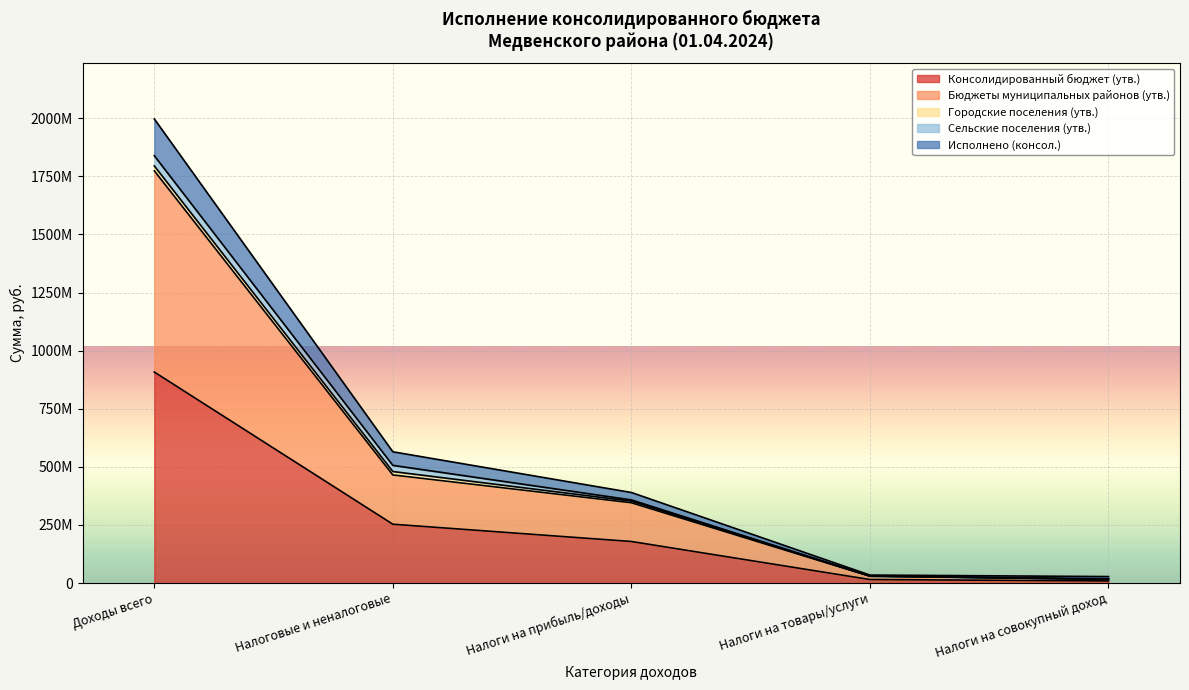

True or false: Консолидированный бюджет (утв.) has more than 0 interior local peaks.

False